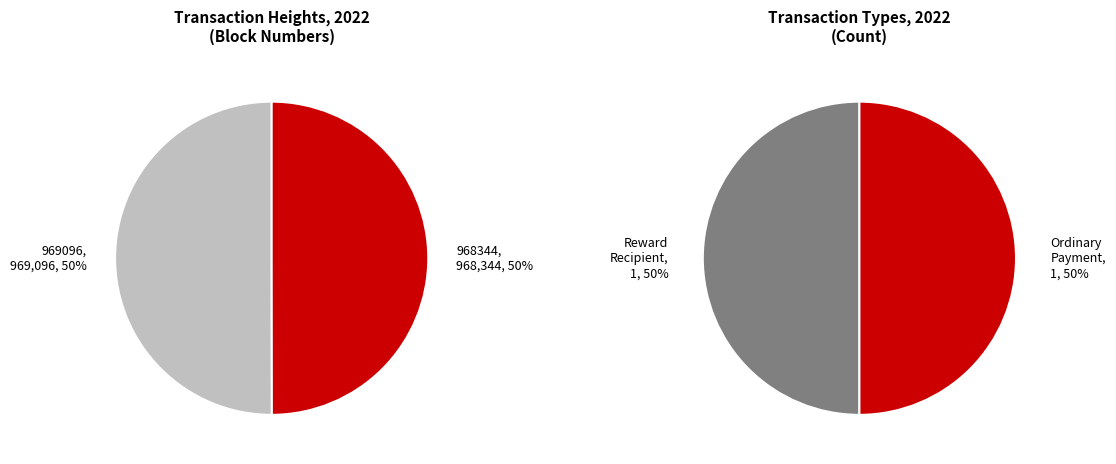

Is it true that 969096 is 35% of the pie?

False